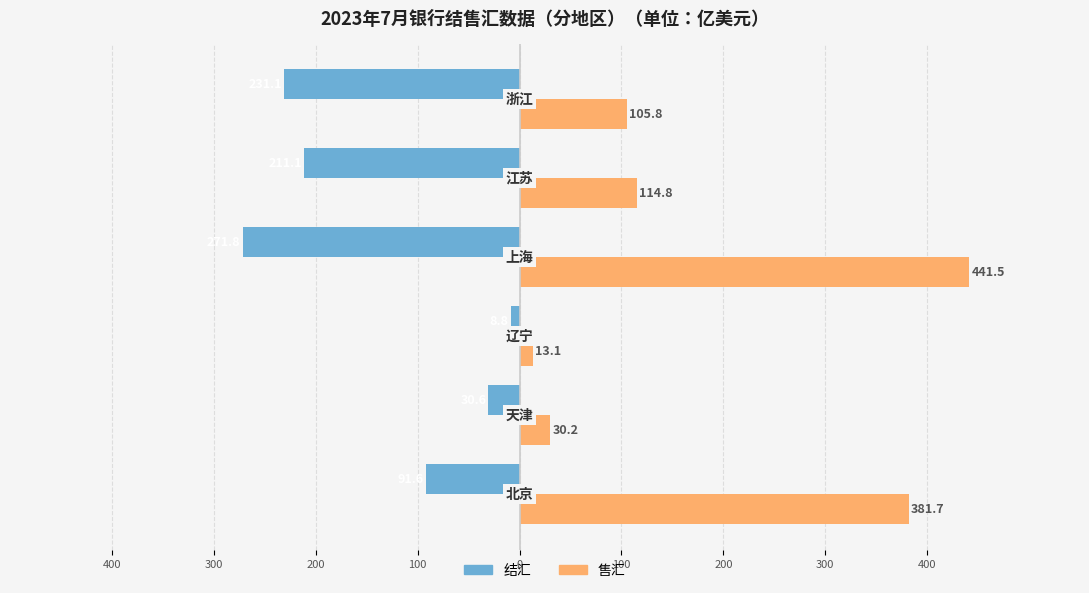

What are all the series names shown in the legend?

结汇, 售汇